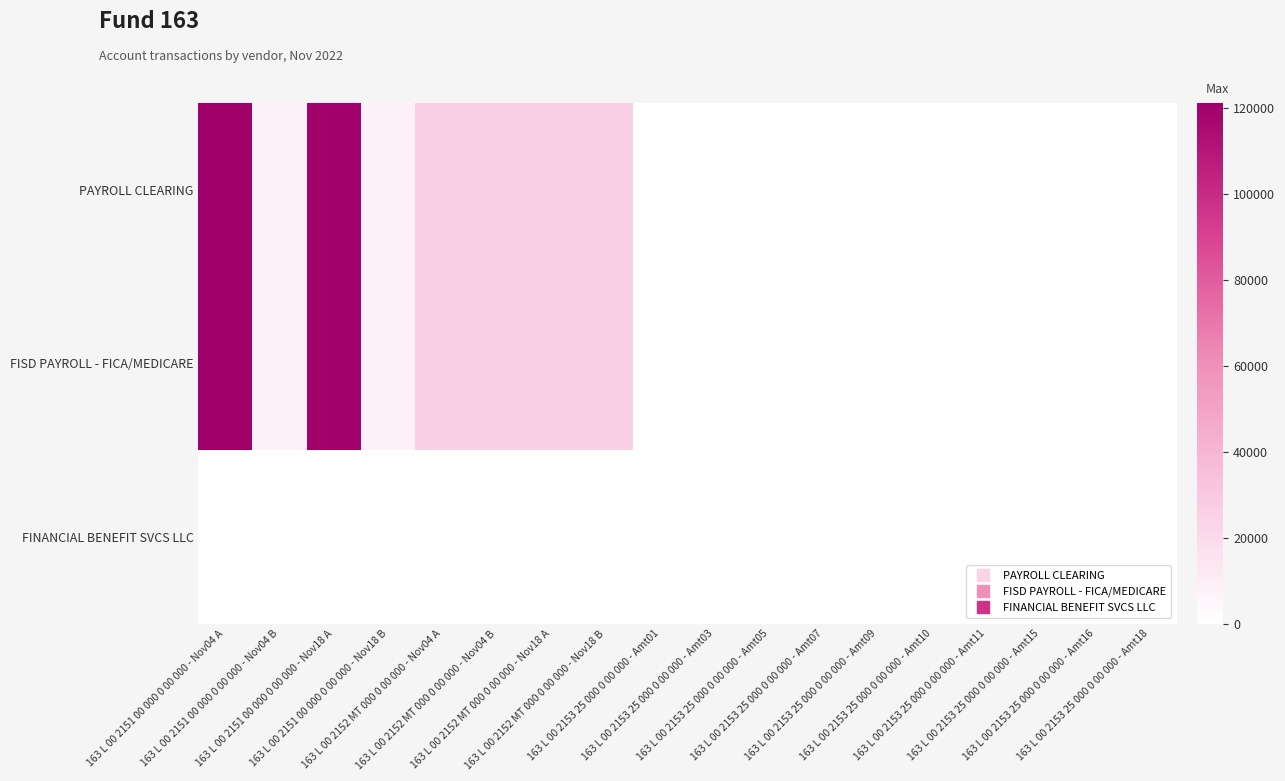

Reading left to right, list all the values displayed in this chart.

PAYROLL CLEARING: 163 L 00 2151 00 000 0 00 000 - Nov04 A=121093.5	163 L 00 2151 00 000 0 00 000 - Nov04 B=8184.6	163 L 00 2151 00 000 0 00 000 - Nov18 A=119905.2	163 L 00 2151 00 000 0 00 000 - Nov18 B=8370.6	163 L 00 2152 MT 000 0 00 000 - Nov04 A=25841.4	163 L 00 2152 MT 000 0 00 000 - Nov04 B=25841.4	163 L 00 2152 MT 000 0 00 000 - Nov18 A=25725.1	163 L 00 2152 MT 000 0 00 000 - Nov18 B=25725.1	163 L 00 2153 25 000 0 00 000 - Amt01=356.7	163 L 00 2153 25 000 0 00 000 - Amt03=409.0	163 L 00 2153 25 000 0 00 000 - Amt05=230.9	163 L 00 2153 25 000 0 00 000 - Amt07=197.2	163 L 00 2153 25 000 0 00 000 - Amt09=89.6	163 L 00 2153 25 000 0 00 000 - Amt10=49.9	163 L 00 2153 25 000 0 00 000 - Amt11=215.7	163 L 00 2153 25 000 0 00 000 - Amt15=598.0	163 L 00 2153 25 000 0 00 000 - Amt16=356.7	163 L 00 2153 25 000 0 00 000 - Amt18=409.0
FISD PAYROLL - FICA/MEDICARE: 163 L 00 2151 00 000 0 00 000 - Nov04 A=121093.5	163 L 00 2151 00 000 0 00 000 - Nov04 B=8184.6	163 L 00 2151 00 000 0 00 000 - Nov18 A=119905.2	163 L 00 2151 00 000 0 00 000 - Nov18 B=8370.6	163 L 00 2152 MT 000 0 00 000 - Nov04 A=25841.4	163 L 00 2152 MT 000 0 00 000 - Nov04 B=25841.4	163 L 00 2152 MT 000 0 00 000 - Nov18 A=25725.1	163 L 00 2152 MT 000 0 00 000 - Nov18 B=25725.1	163 L 00 2153 25 000 0 00 000 - Amt01=0.0	163 L 00 2153 25 000 0 00 000 - Amt03=0.0	163 L 00 2153 25 000 0 00 000 - Amt05=0.0	163 L 00 2153 25 000 0 00 000 - Amt07=0.0	163 L 00 2153 25 000 0 00 000 - Amt09=0.0	163 L 00 2153 25 000 0 00 000 - Amt10=0.0	163 L 00 2153 25 000 0 00 000 - Amt11=0.0	163 L 00 2153 25 000 0 00 000 - Amt15=0.0	163 L 00 2153 25 000 0 00 000 - Amt16=0.0	163 L 00 2153 25 000 0 00 000 - Amt18=0.0
FINANCIAL BENEFIT SVCS LLC: 163 L 00 2151 00 000 0 00 000 - Nov04 A=0.0	163 L 00 2151 00 000 0 00 000 - Nov04 B=0.0	163 L 00 2151 00 000 0 00 000 - Nov18 A=0.0	163 L 00 2151 00 000 0 00 000 - Nov18 B=0.0	163 L 00 2152 MT 000 0 00 000 - Nov04 A=0.0	163 L 00 2152 MT 000 0 00 000 - Nov04 B=0.0	163 L 00 2152 MT 000 0 00 000 - Nov18 A=0.0	163 L 00 2152 MT 000 0 00 000 - Nov18 B=0.0	163 L 00 2153 25 000 0 00 000 - Amt01=356.7	163 L 00 2153 25 000 0 00 000 - Amt03=409.0	163 L 00 2153 25 000 0 00 000 - Amt05=230.9	163 L 00 2153 25 000 0 00 000 - Amt07=197.2	163 L 00 2153 25 000 0 00 000 - Amt09=89.6	163 L 00 2153 25 000 0 00 000 - Amt10=49.9	163 L 00 2153 25 000 0 00 000 - Amt11=215.7	163 L 00 2153 25 000 0 00 000 - Amt15=598.0	163 L 00 2153 25 000 0 00 000 - Amt16=356.7	163 L 00 2153 25 000 0 00 000 - Amt18=409.0